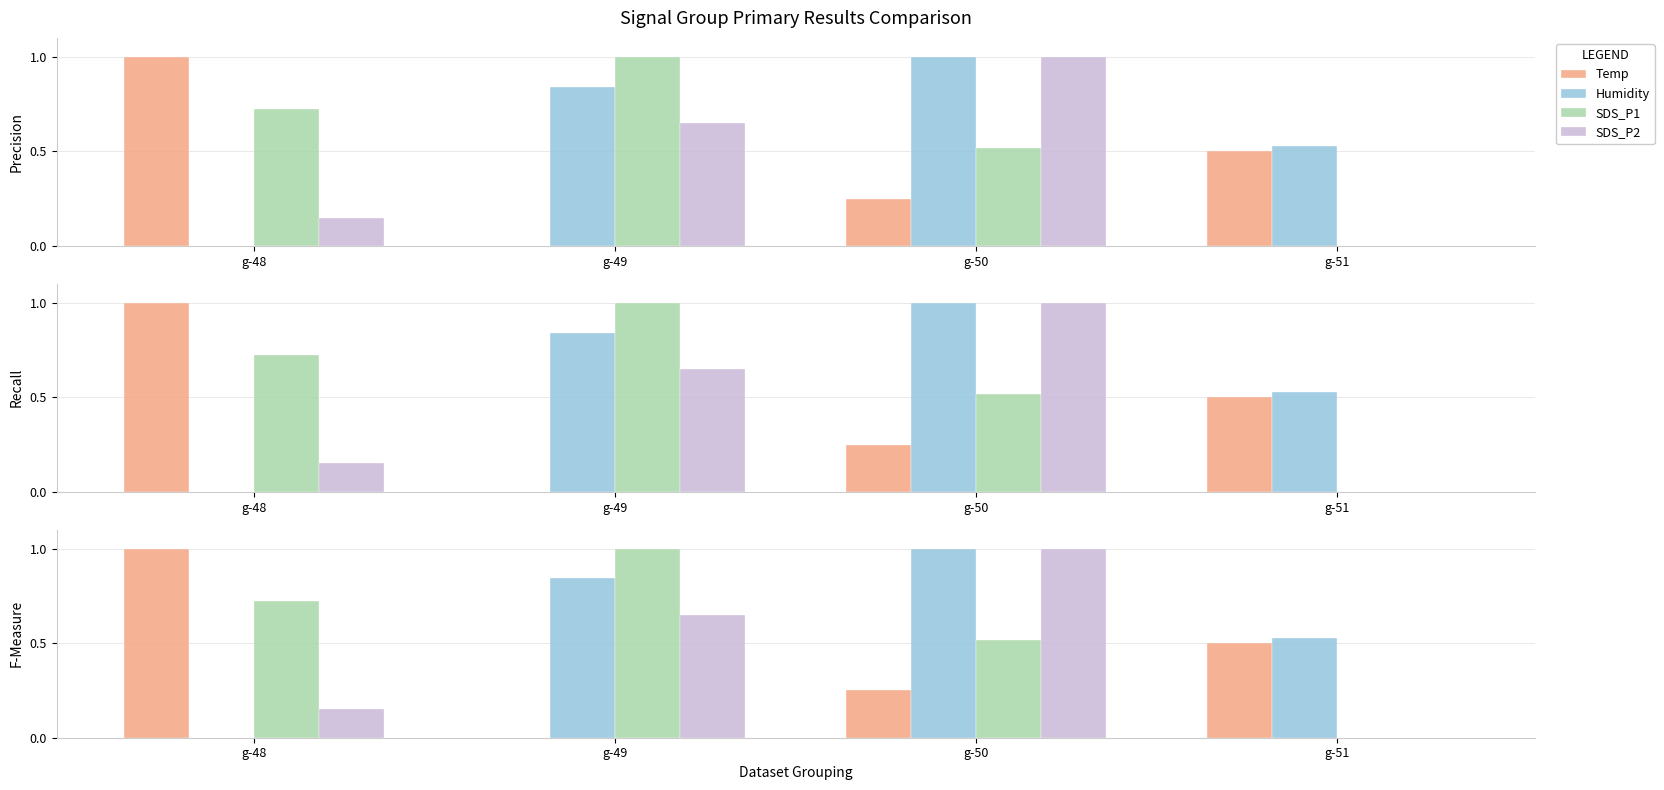

How many SDS_P2 values are between 0 and 1?

4